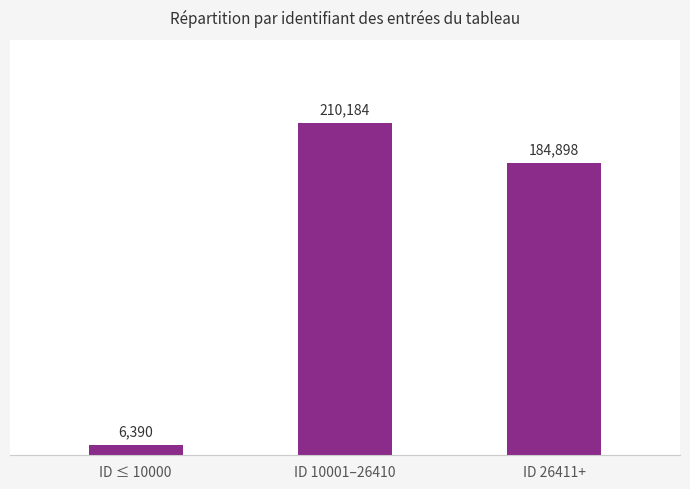

What is the sum of all values?

401472